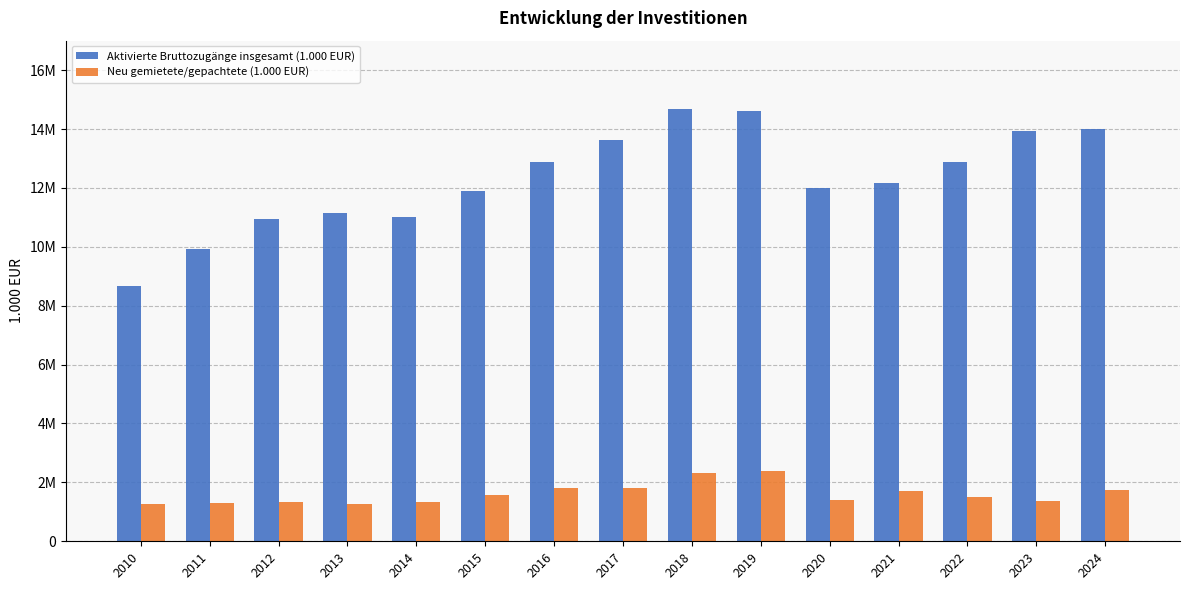

Where does the Aktivierte Bruttozugänge insgesamt (1.000 EUR) series first go above 12157950?

2016